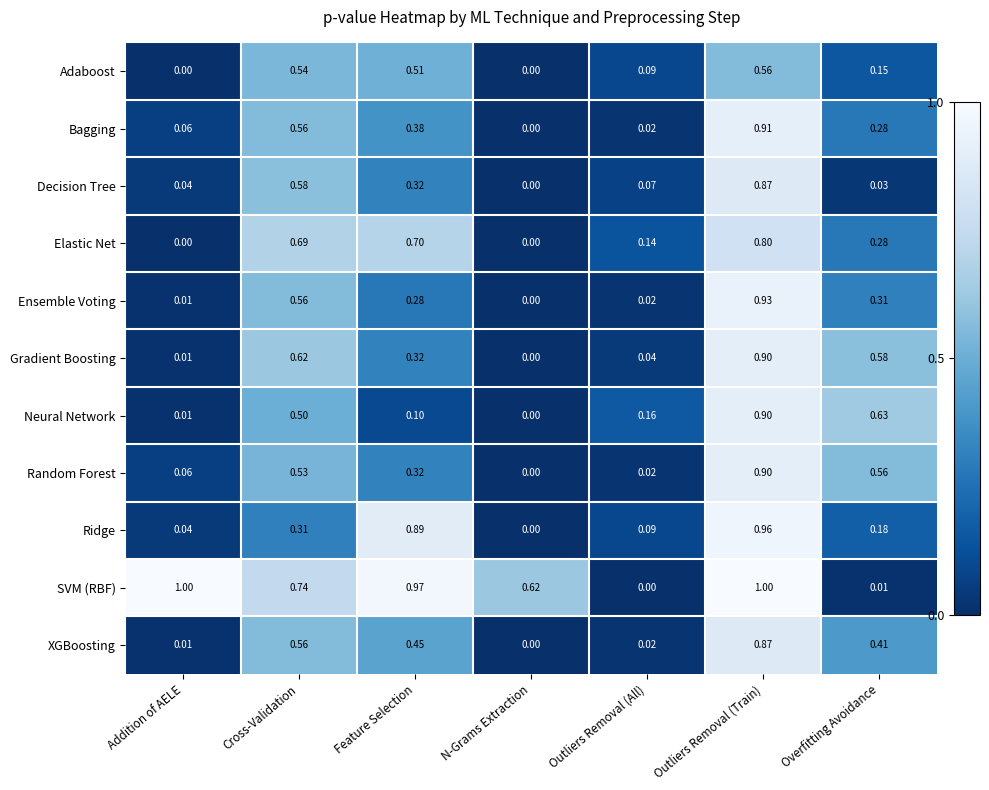

At which category is the sum across all series the highest?

Outliers Removal (Train)